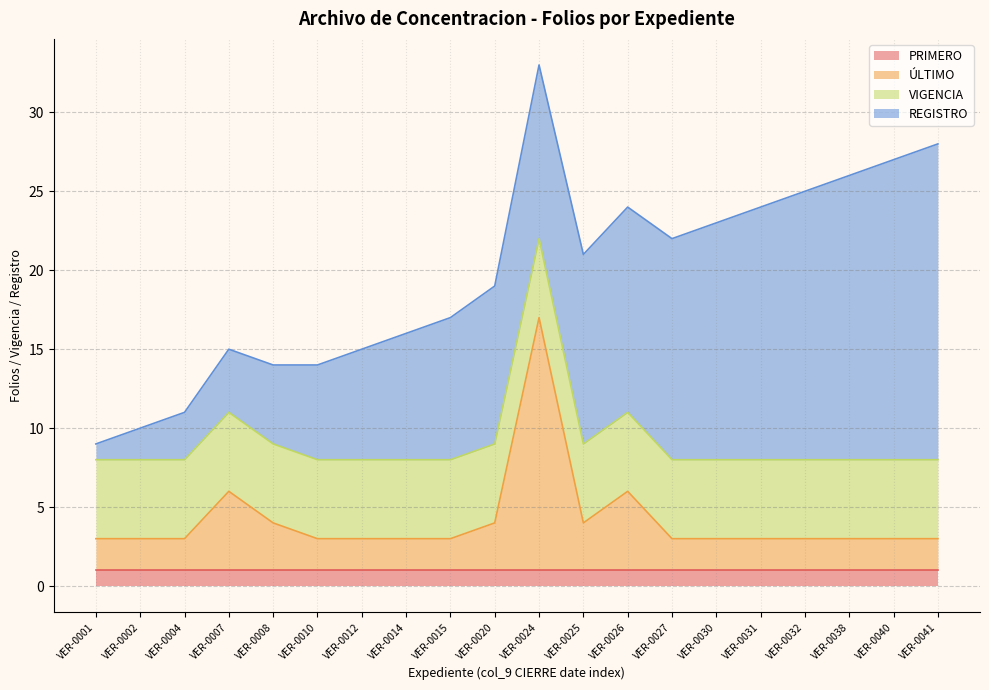

Reading left to right, extract all data points from this chart.

PRIMERO: VER-0001=1	VER-0002=1	VER-0004=1	VER-0007=1	VER-0008=1	VER-0010=1	VER-0012=1	VER-0014=1	VER-0015=1	VER-0020=1	VER-0024=1	VER-0025=1	VER-0026=1	VER-0027=1	VER-0030=1	VER-0031=1	VER-0032=1	VER-0038=1	VER-0040=1	VER-0041=1
ÚLTIMO: VER-0001=2	VER-0002=2	VER-0004=2	VER-0007=5	VER-0008=3	VER-0010=2	VER-0012=2	VER-0014=2	VER-0015=2	VER-0020=3	VER-0024=16	VER-0025=3	VER-0026=5	VER-0027=2	VER-0030=2	VER-0031=2	VER-0032=2	VER-0038=2	VER-0040=2	VER-0041=2
VIGENCIA: VER-0001=5	VER-0002=5	VER-0004=5	VER-0007=5	VER-0008=5	VER-0010=5	VER-0012=5	VER-0014=5	VER-0015=5	VER-0020=5	VER-0024=5	VER-0025=5	VER-0026=5	VER-0027=5	VER-0030=5	VER-0031=5	VER-0032=5	VER-0038=5	VER-0040=5	VER-0041=5
REGISTRO: VER-0001=1	VER-0002=2	VER-0004=3	VER-0007=4	VER-0008=5	VER-0010=6	VER-0012=7	VER-0014=8	VER-0015=9	VER-0020=10	VER-0024=11	VER-0025=12	VER-0026=13	VER-0027=14	VER-0030=15	VER-0031=16	VER-0032=17	VER-0038=18	VER-0040=19	VER-0041=20